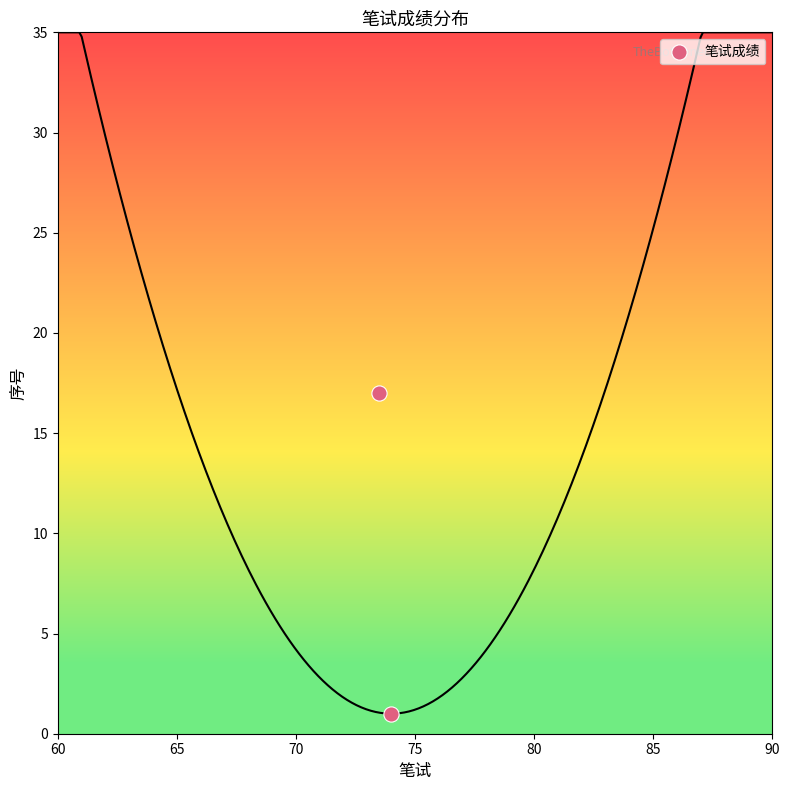

What is the average Y value?

9